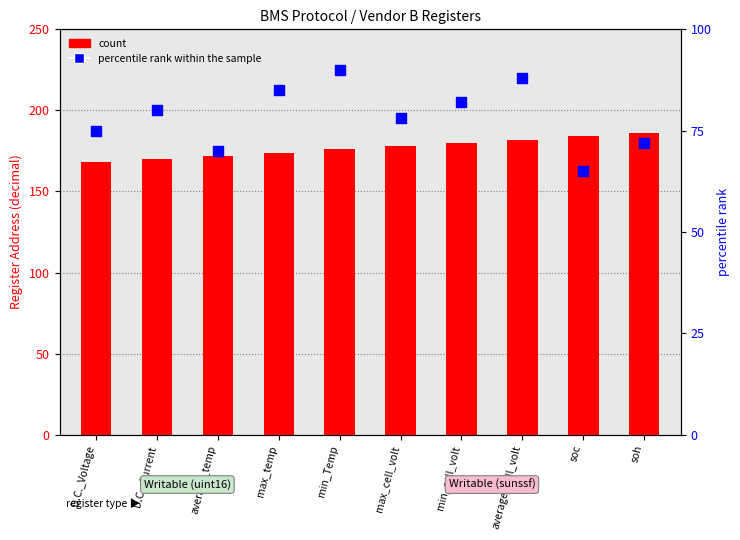

Which series contains the highest Y value?

count